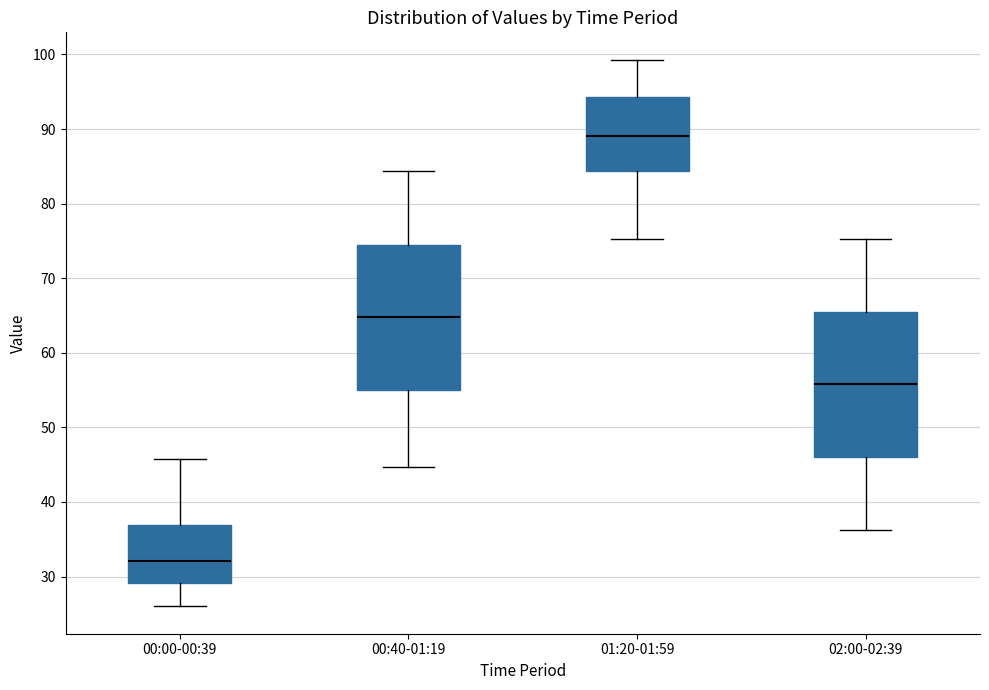

Which box's median line is the lowest?

00:00-00:39